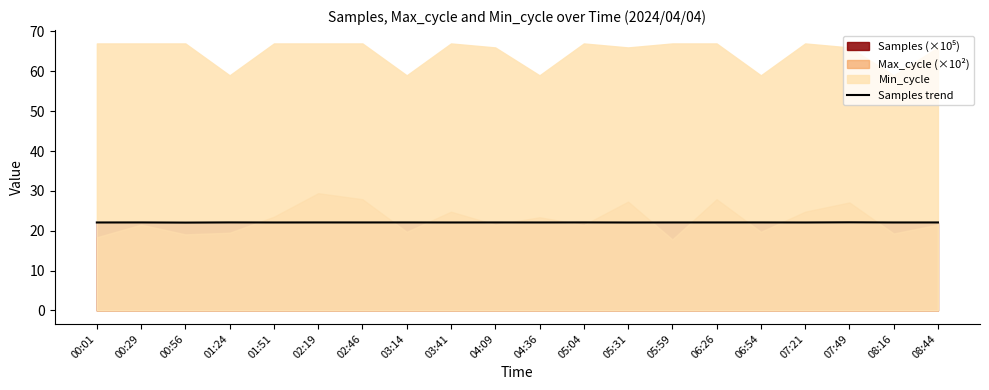

How many lines are shown in the chart?

1